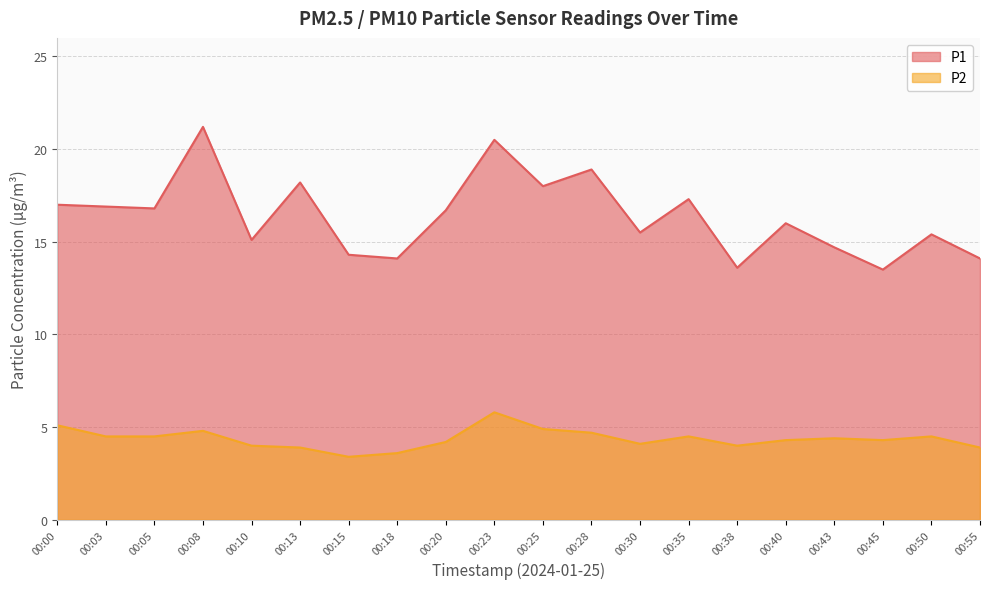

Which category has the lowest value in the P1 series?

00:45